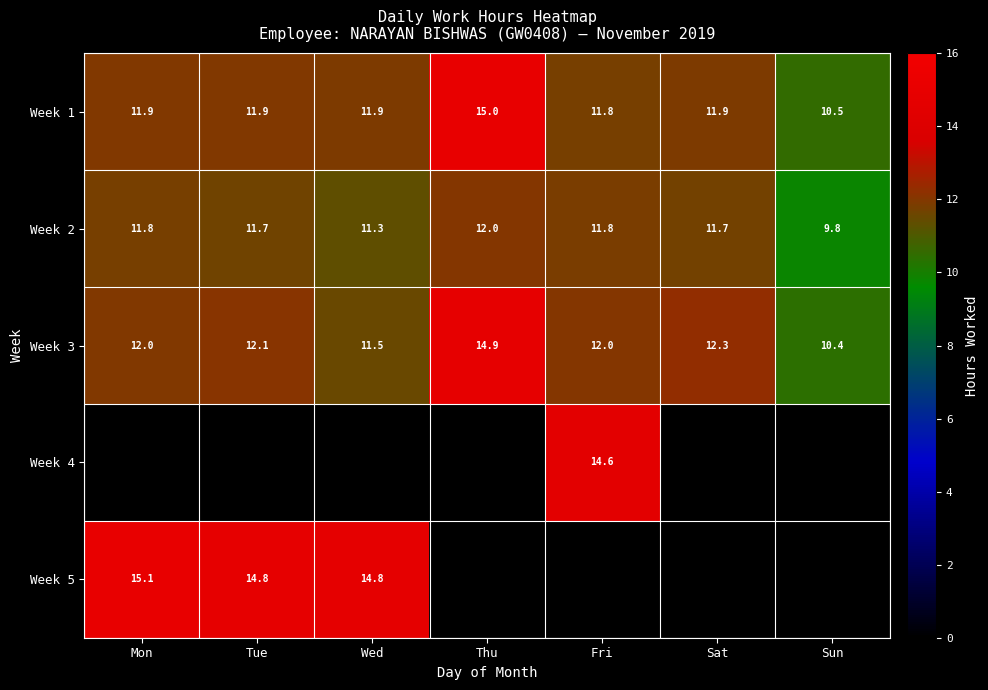

Which category has the highest value in the Week 2 series?

Thu